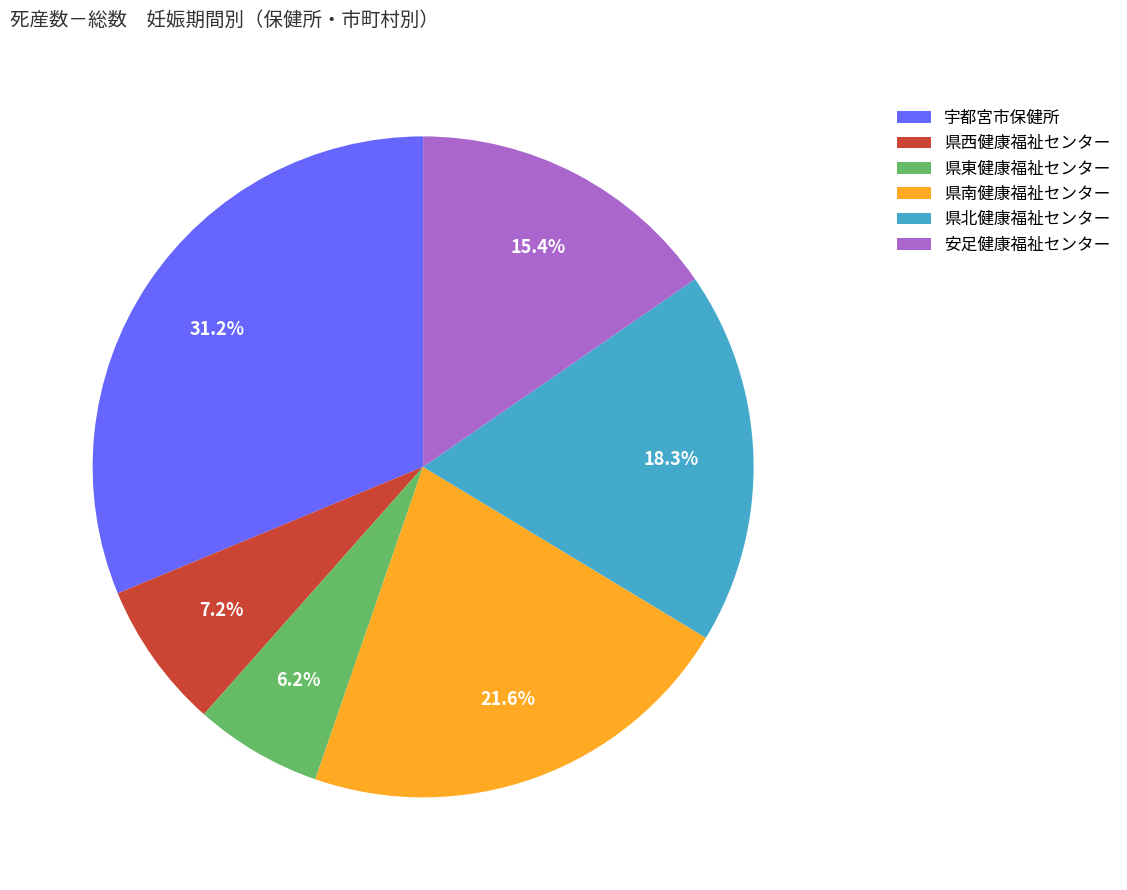

To the nearest percent, what is the average slice percentage?

17%